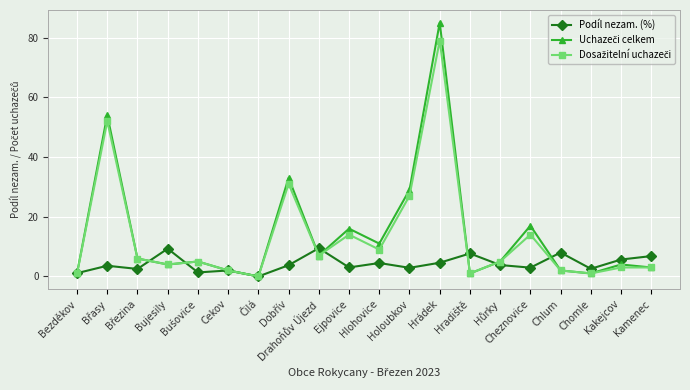

What is the label of the 5th point from the right?

Cheznovice